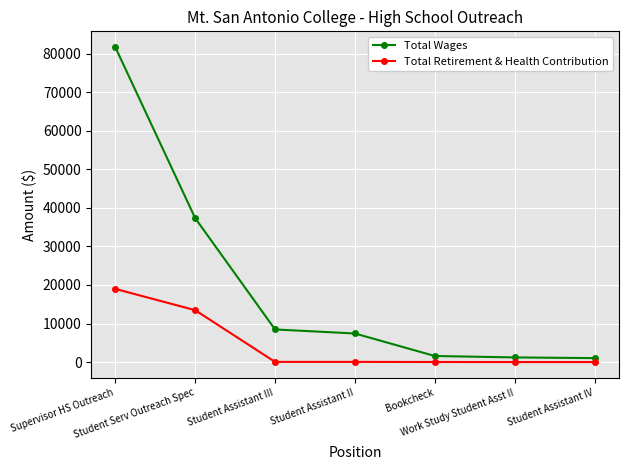

What is the greatest value displayed?

81731